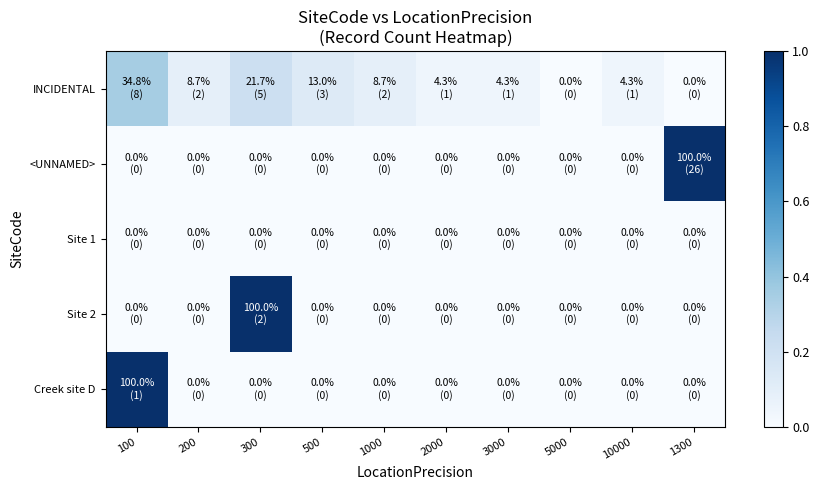

At 5000, list the series in order from smallest to largest.

INCIDENTAL, <UNNAMED>, Site 1, Site 2, Creek site D